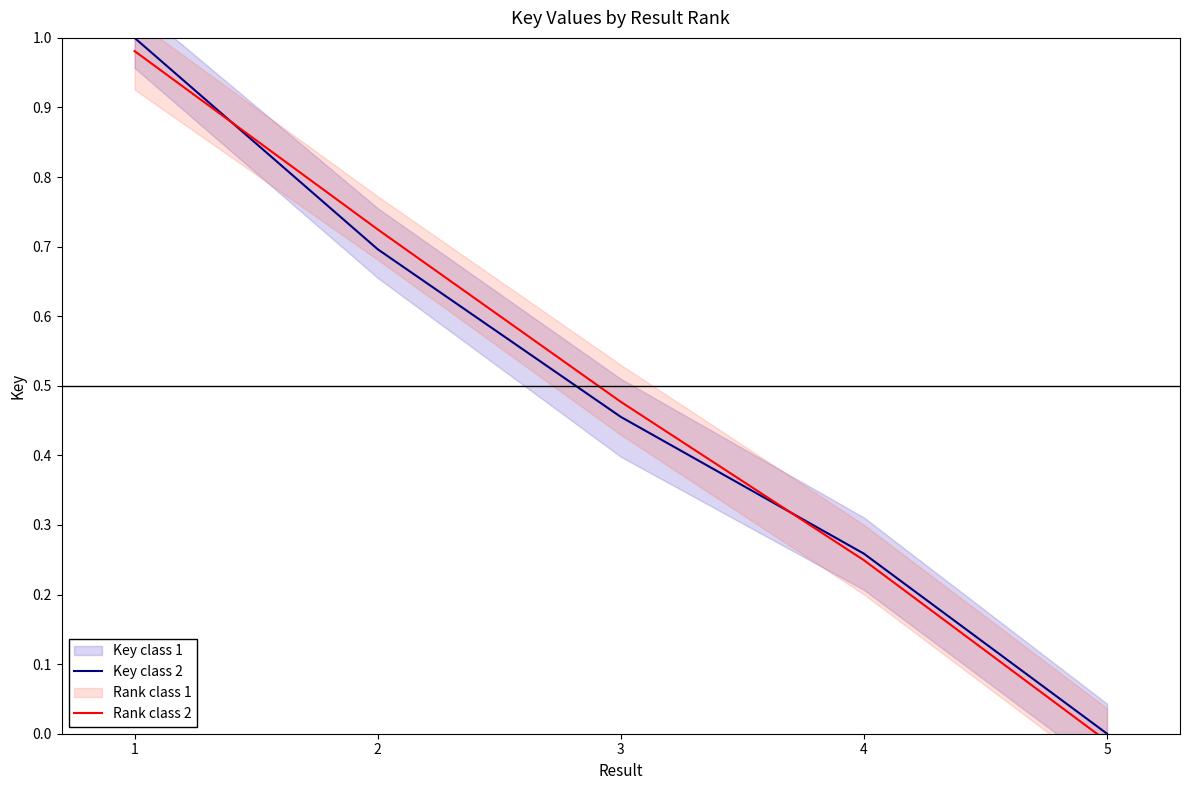

What is the value of the Key class 2 point at the 2nd from the left?

0.7